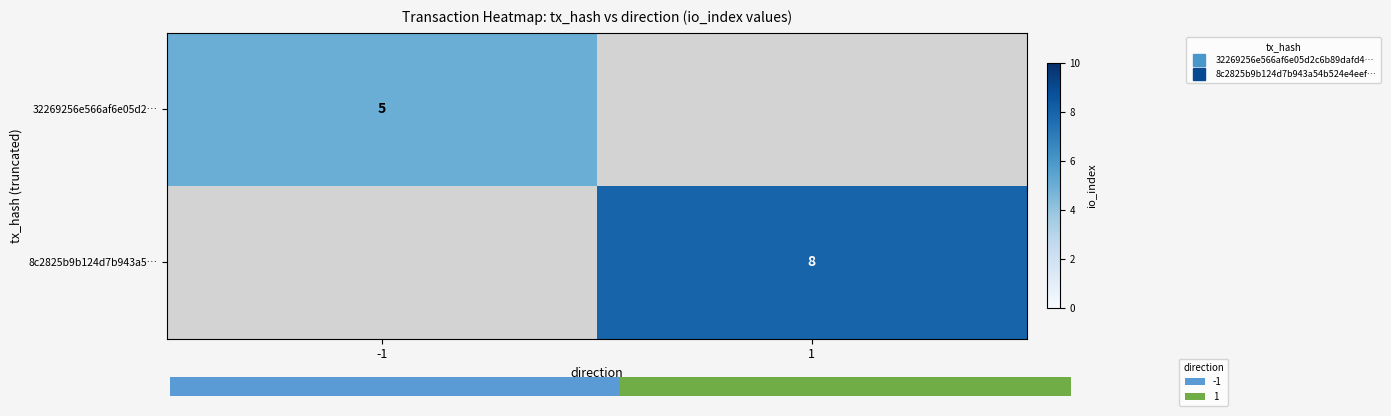

At which label does 32269256e566af6e05d2… reach its minimum?

-1